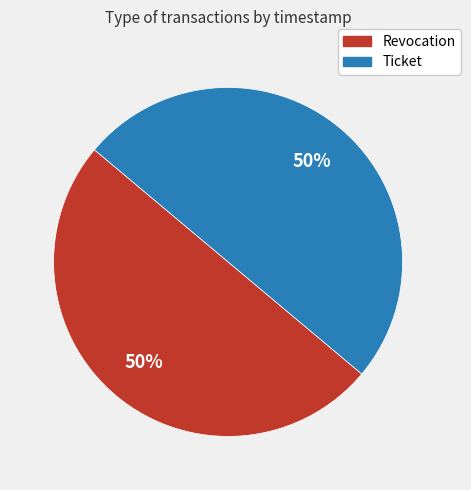

True or false: Revocation accounts for 50% of the total.

True